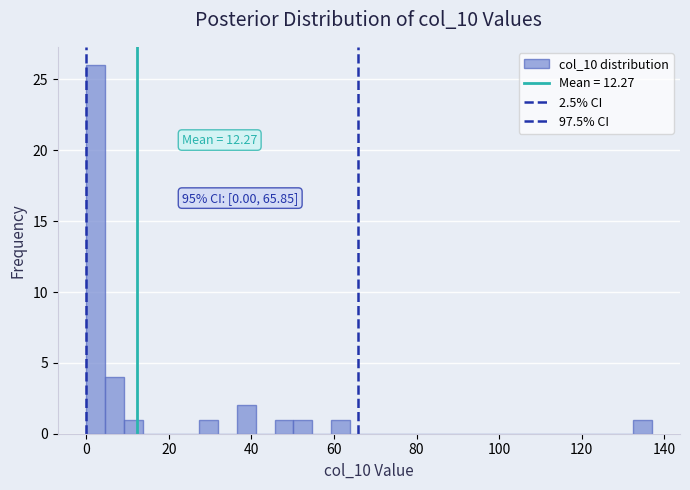

Around what value on the x-axis is the tallest bar? Give the approximate position of its centre, as read against the axis.

2